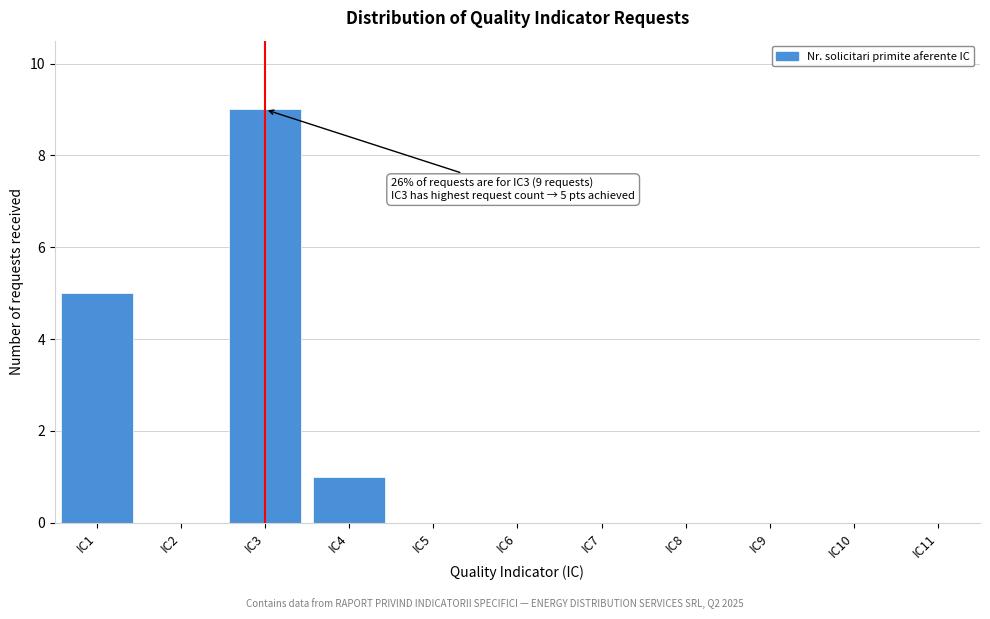

Reading left to right, extract all data points from this chart.

IC1=5	IC2=0	IC3=9	IC4=1	IC5=0	IC6=0	IC7=0	IC8=0	IC9=0	IC10=0	IC11=0